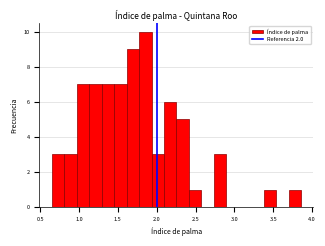

Read against the x-axis, roughly where is the centre of the tallest bar?

1.85